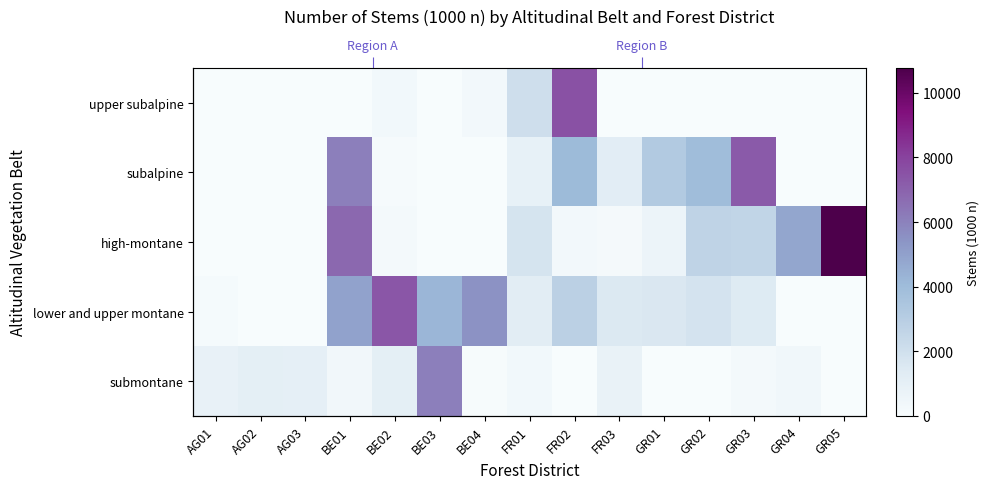

How many values in submontane are above zero?

11